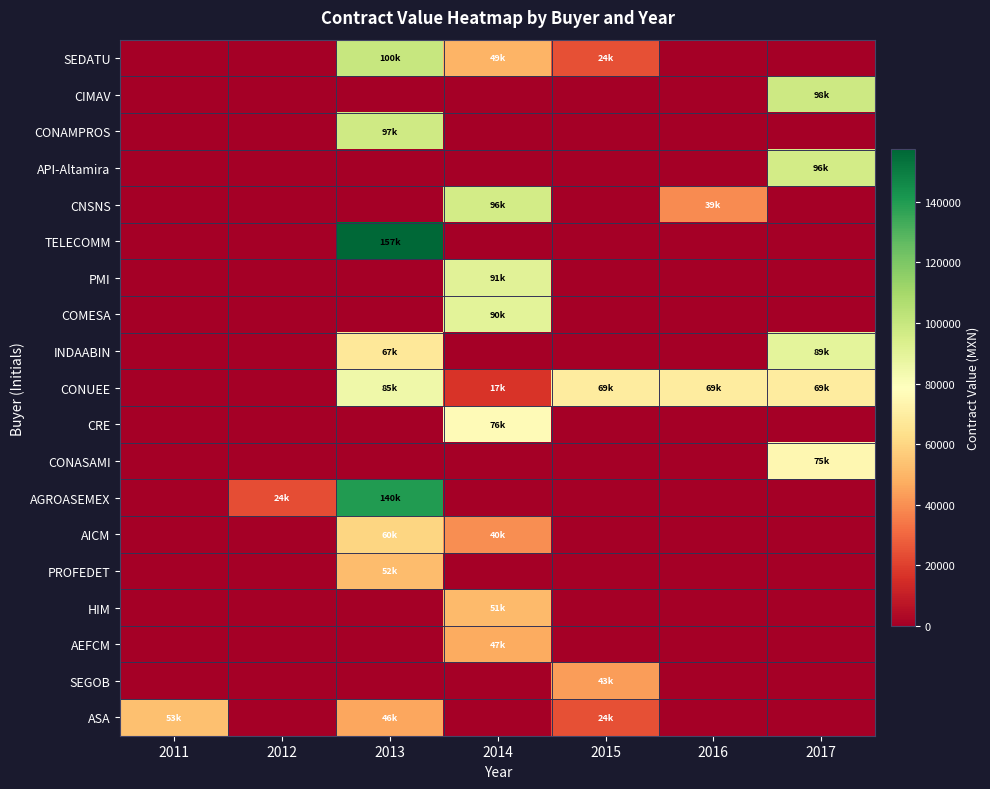

List the series in order of their peak value, highest first.

TELECOMM, AGROASEMEX, SEDATU, CIMAV, CONAMPROS, API-Altamira, CNSNS, PMI, COMESA, INDAABIN, CONUEE, CRE, CONASAMI, AICM, ASA, PROFEDET, HIM, AEFCM, SEGOB